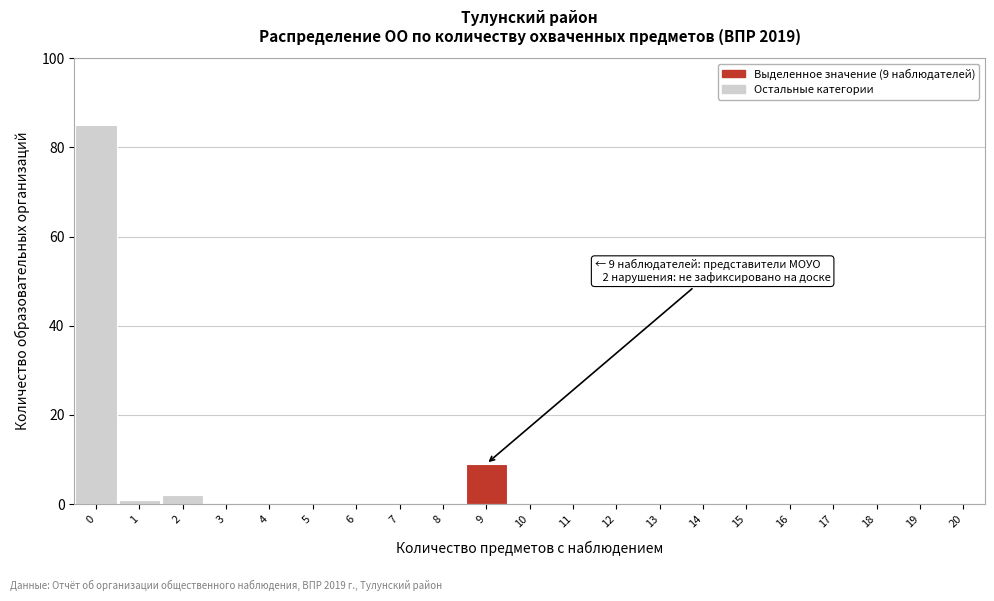

Reading left to right, extract all data points from this chart.

0=85	1=1	2=2	3=0	4=0	5=0	6=0	7=0	8=0	9=9	10=0	11=0	12=0	13=0	14=0	15=0	16=0	17=0	18=0	19=0	20=0